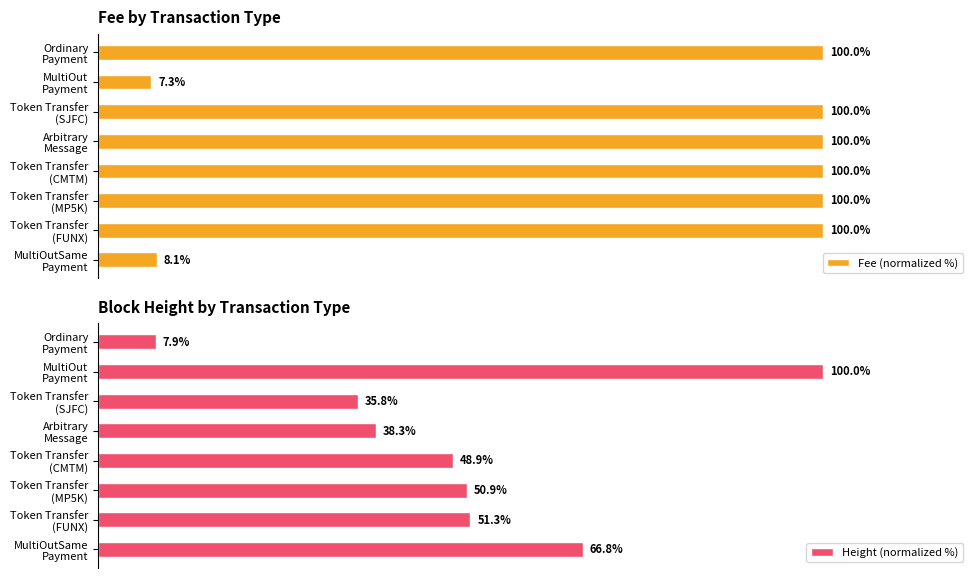

Is it true that Height (normalized %) equals 138.0 at MultiOut Payment?

False